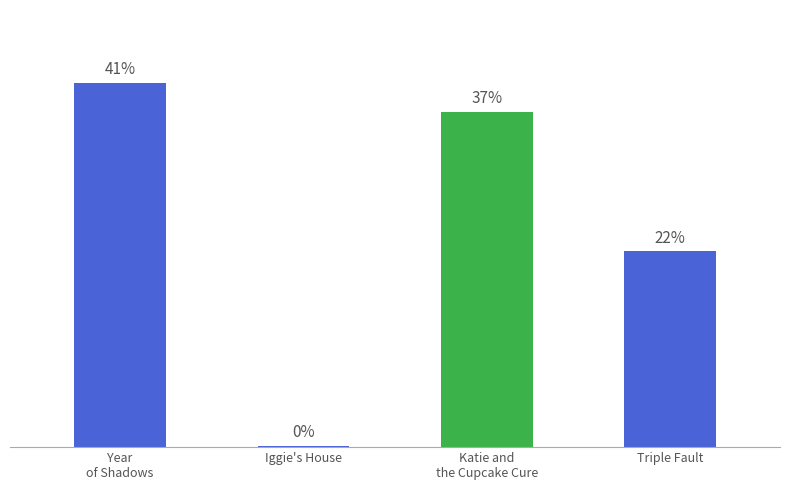

Are the bars horizontal?

No